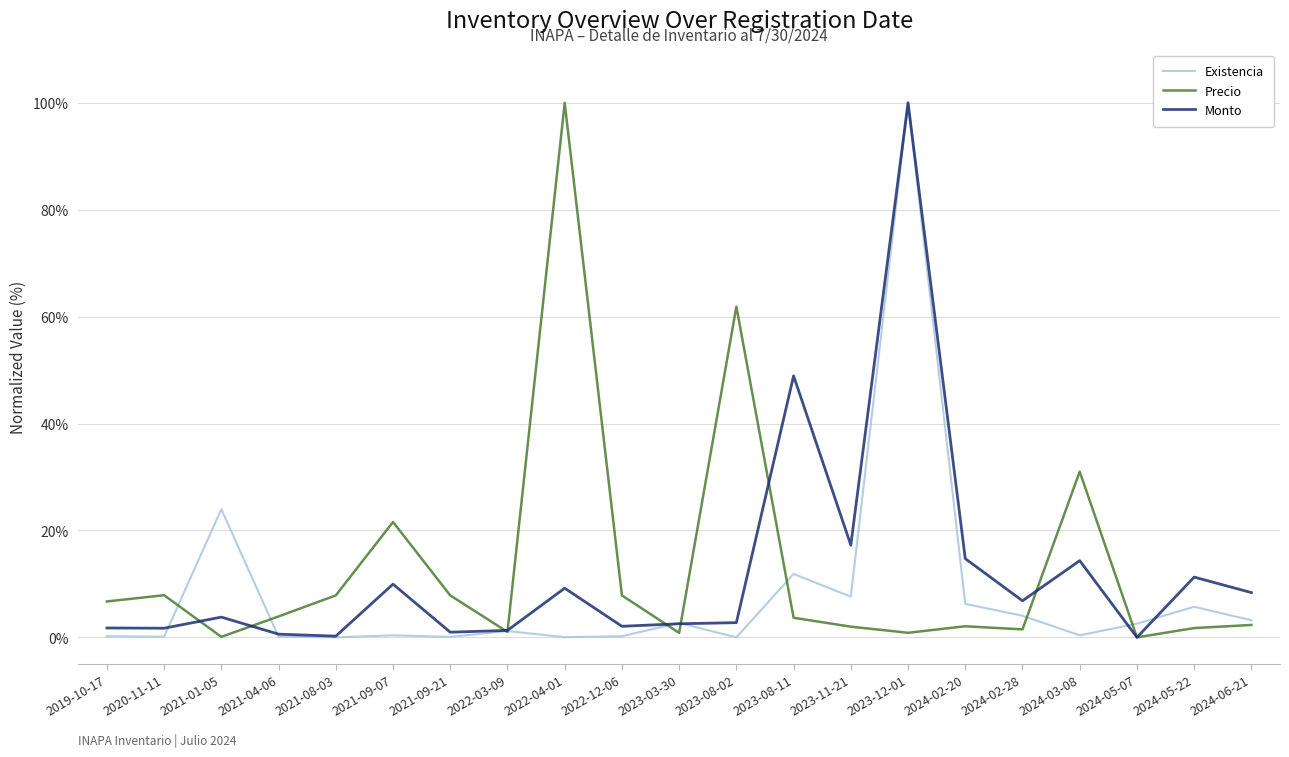

Which category has the highest value in the Existencia series?

2023-12-01